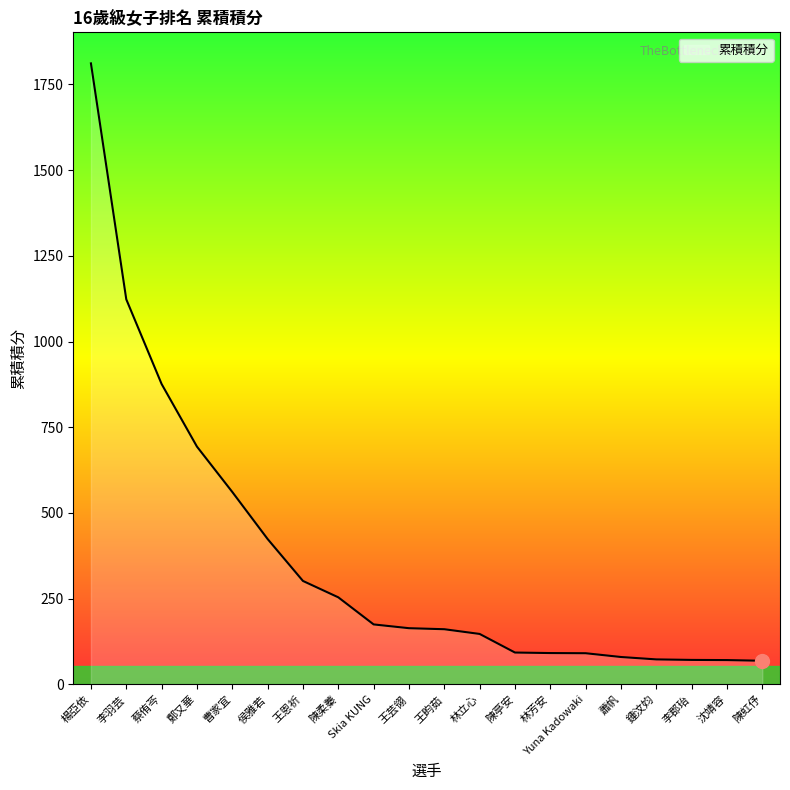

Is it true that the value at 楊亞依 is 898.7?

False